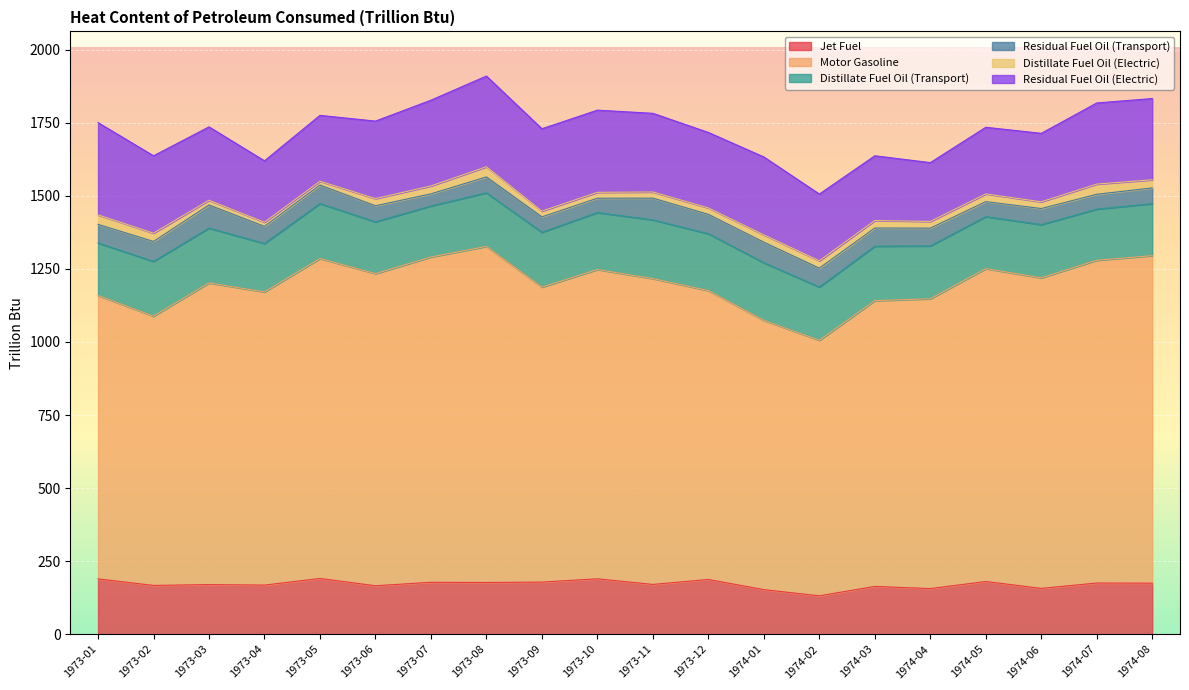

How many values in the Motor Gasoline series are below 1046?

10